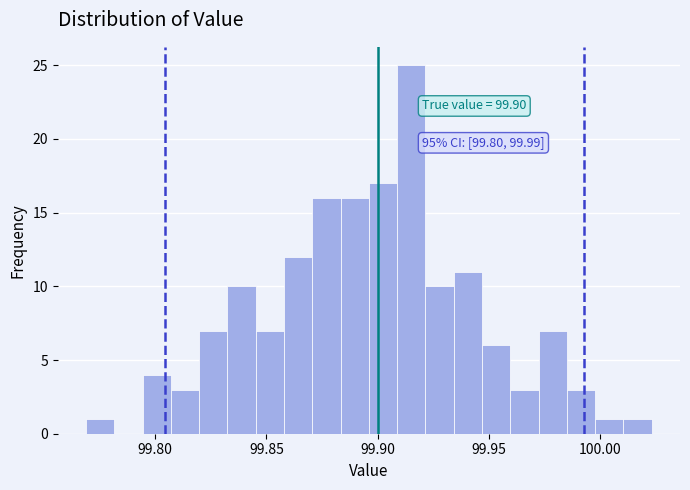

Around what value on the x-axis is the tallest bar? Give the approximate position of its centre, as read against the axis.

99.915